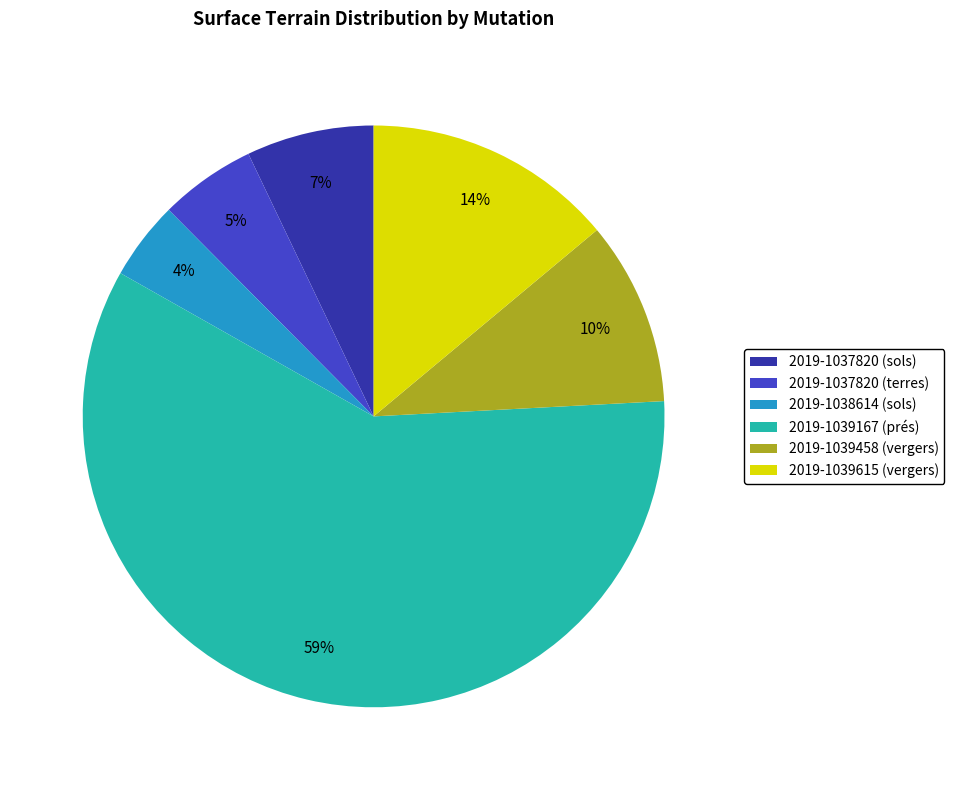

Which category has the biggest portion of the pie?

2019-1039167 (prés)